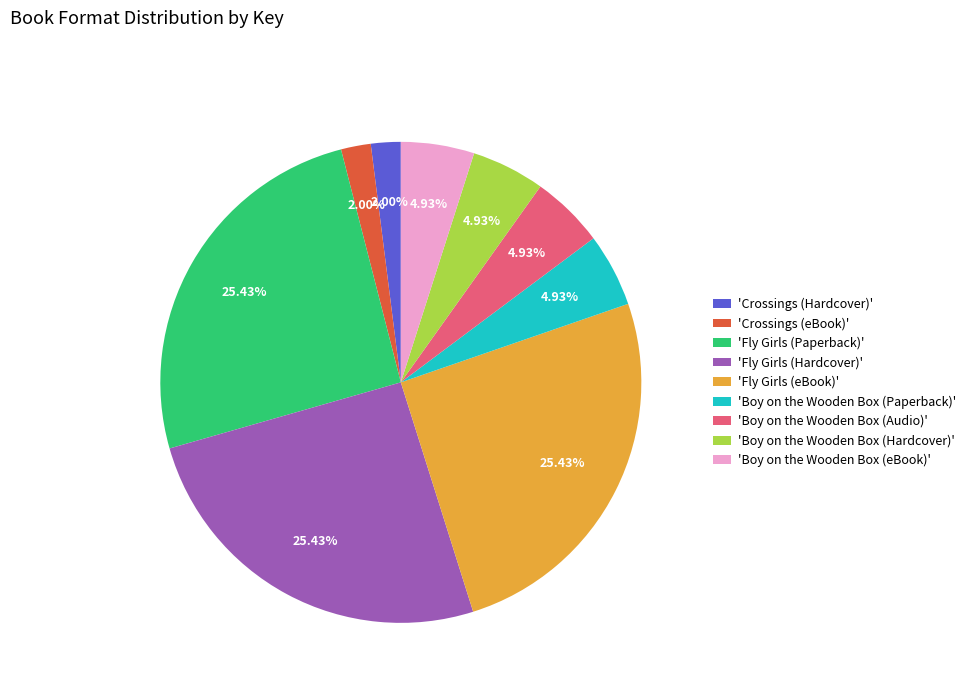

Is there a majority slice in this chart?

No